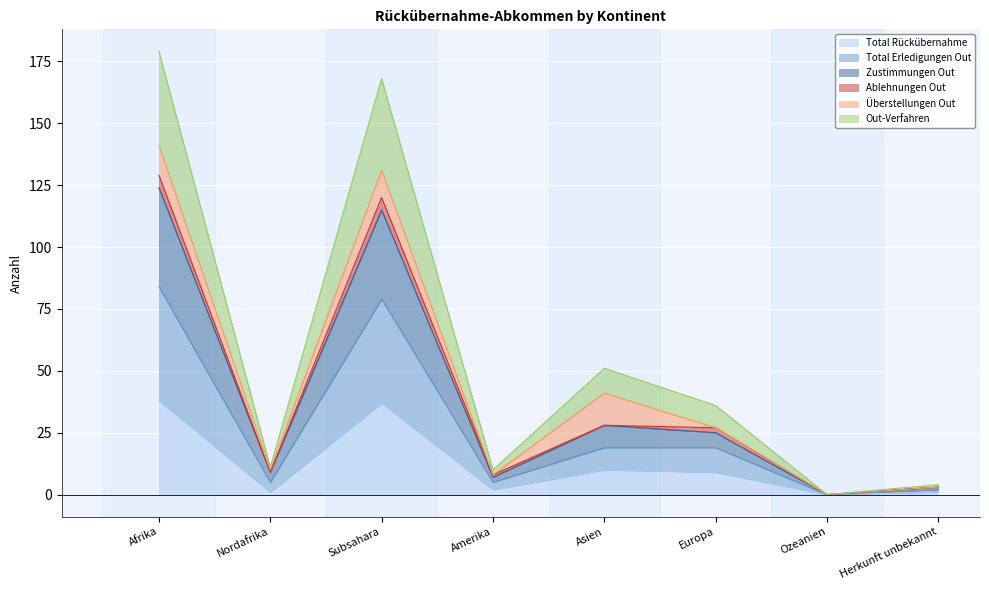

What is the label of the 5th point from the right?

Amerika